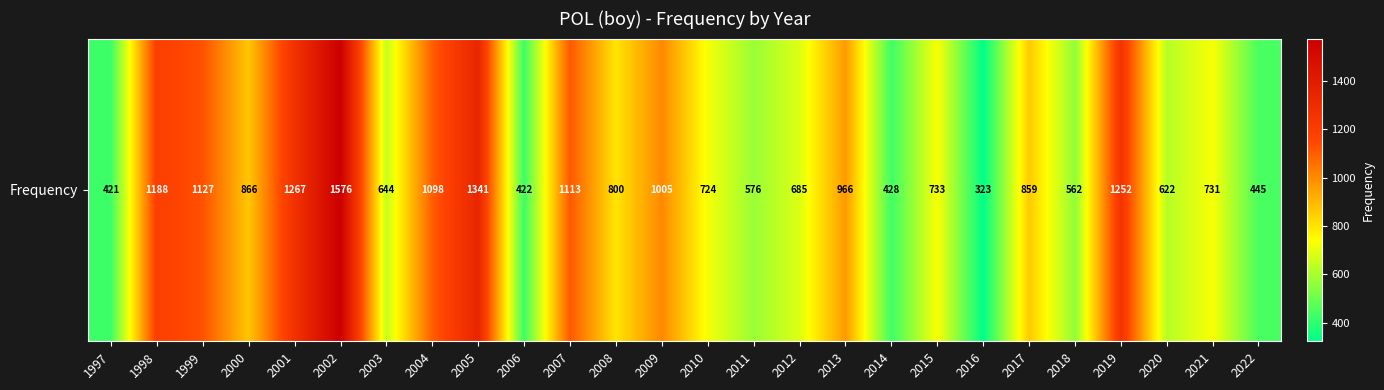

How many values exceed 800?

12